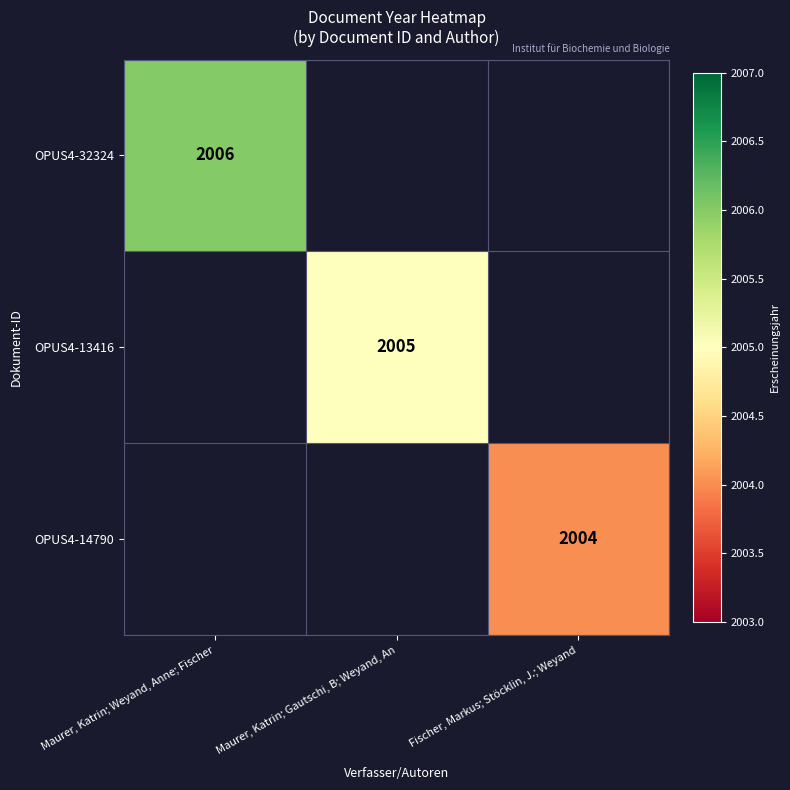

The value of OPUS4-14790 at Fischer, Markus; Stöcklin, J.; Weyand is 901. True or false?

False